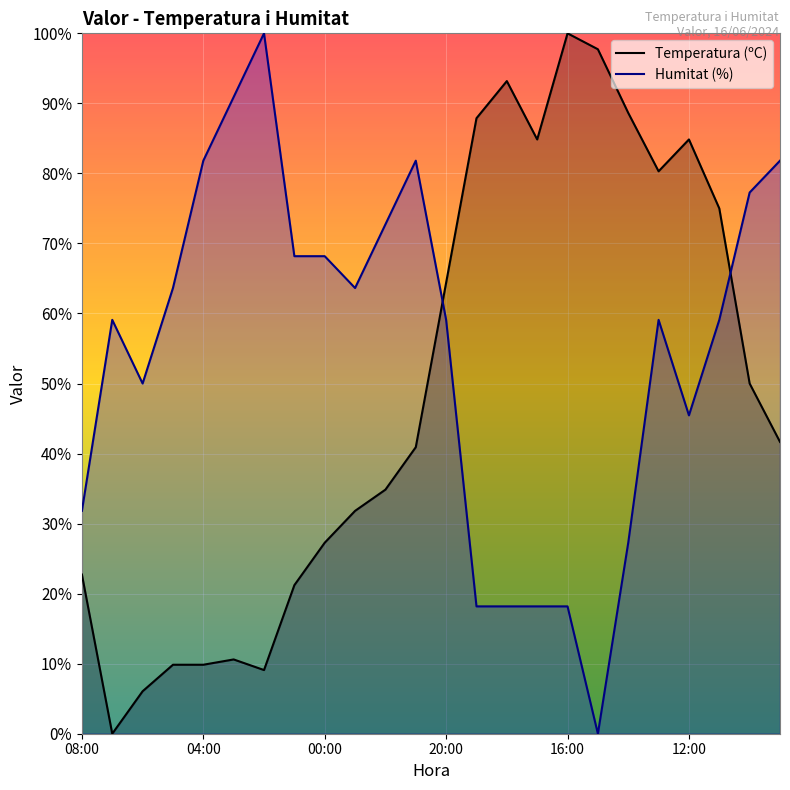

At which label does Temperatura (ºC) reach its peak?

16:00